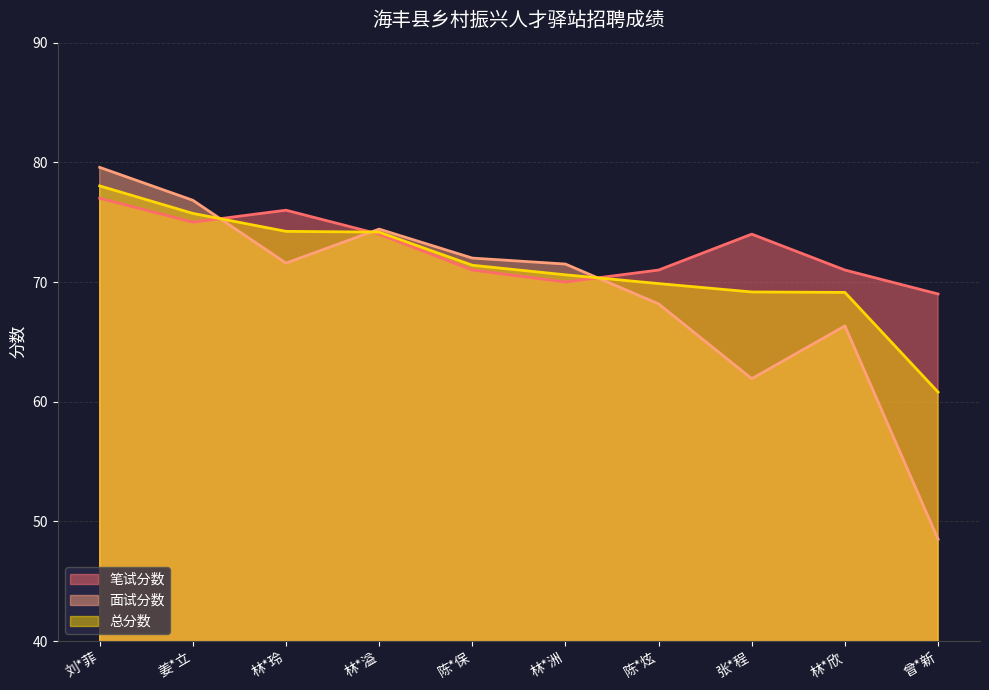

Which label corresponds to the smallest value in the chart?

曾*新